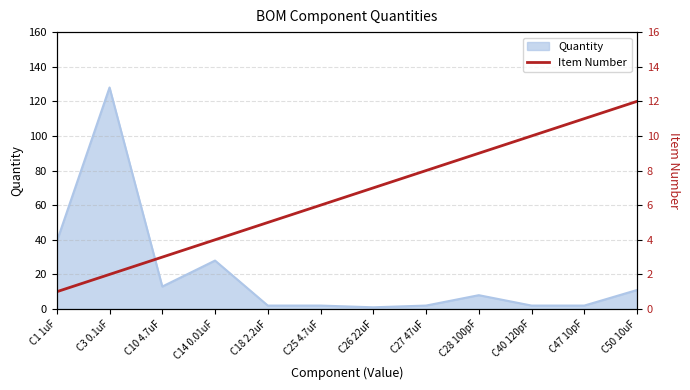

How many lines are shown in the chart?

1